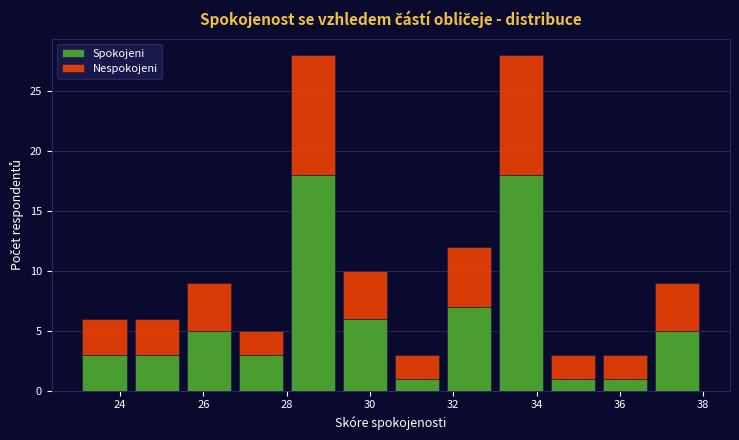

What is the total height of the stacked bar covering 26.75 to 28.00 on the x-axis? Neither the bar edges nor the heights are printed on the chart, so give them approximately, as read against the axes.

5